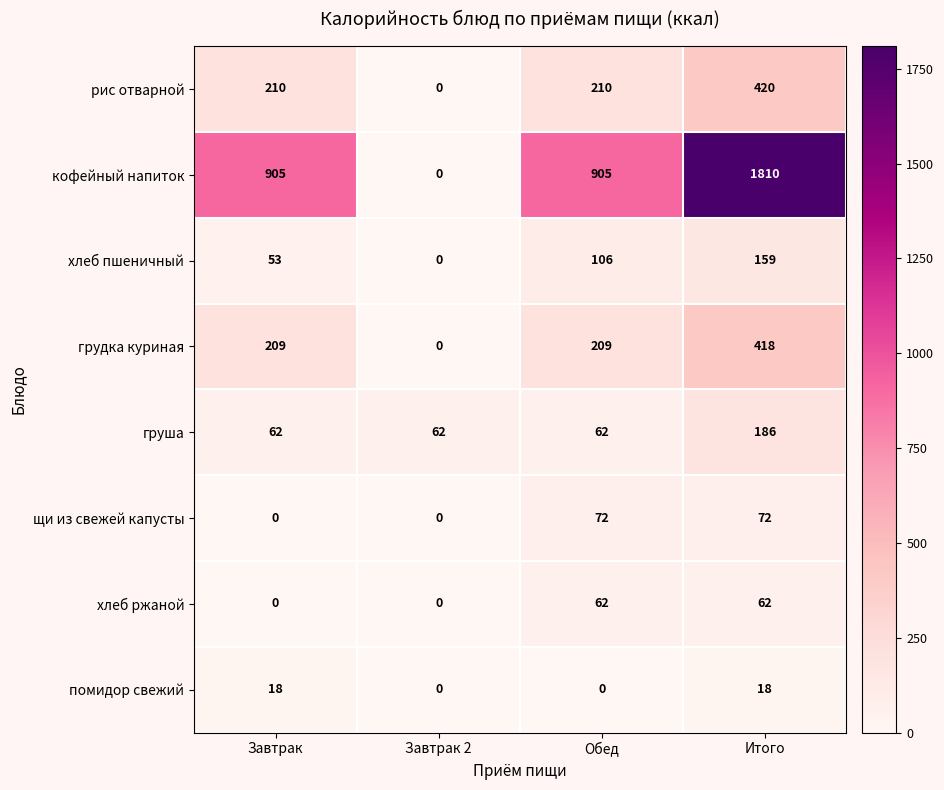

What is the approximate value of груша at Обед?

62